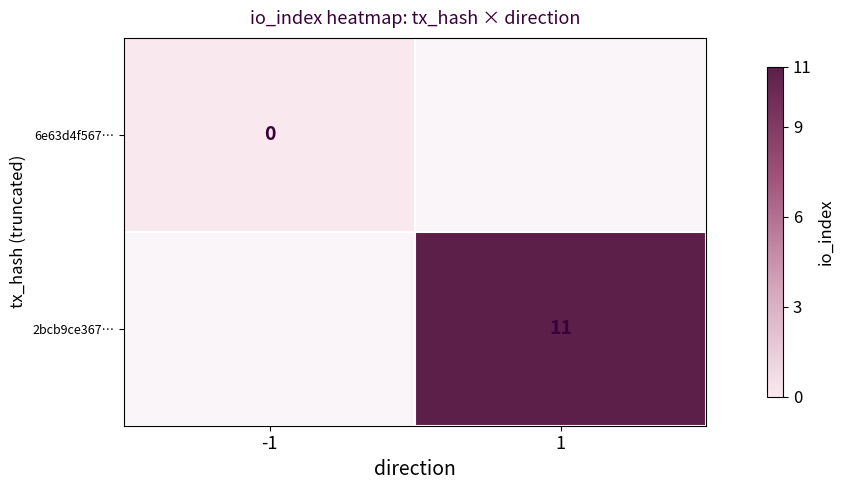

Is it true that 2bcb9ce367… equals 17 at 1?

False